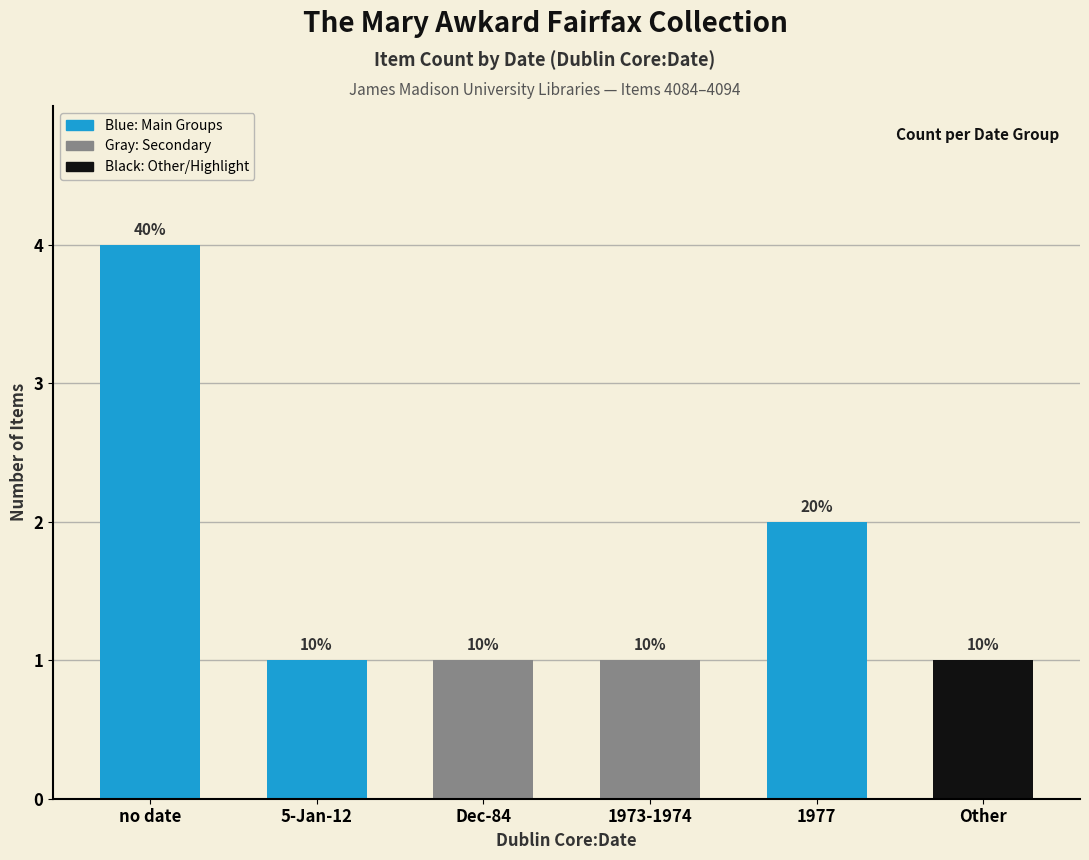

Reading left to right, list all the values displayed in this chart.

no date=4	5-Jan-12=1	Dec-84=1	1973-1974=1	1977=2	Other=1